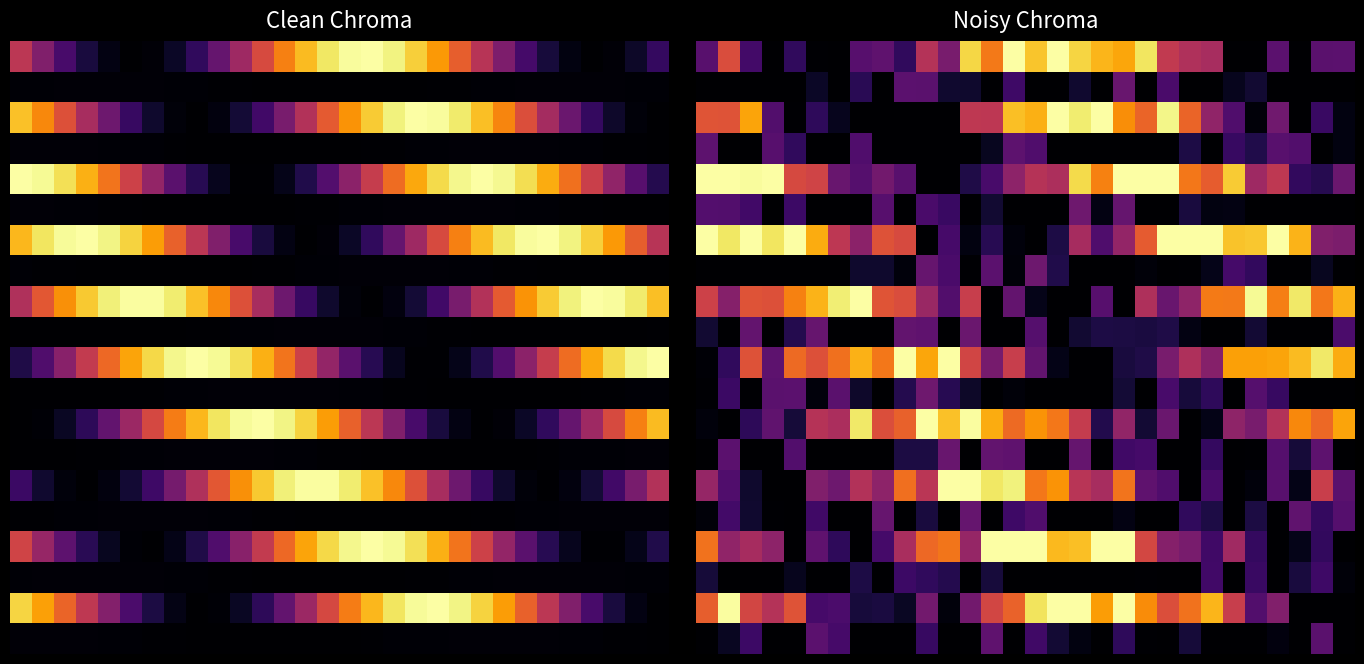

Between 16 and 19, which is larger?

16